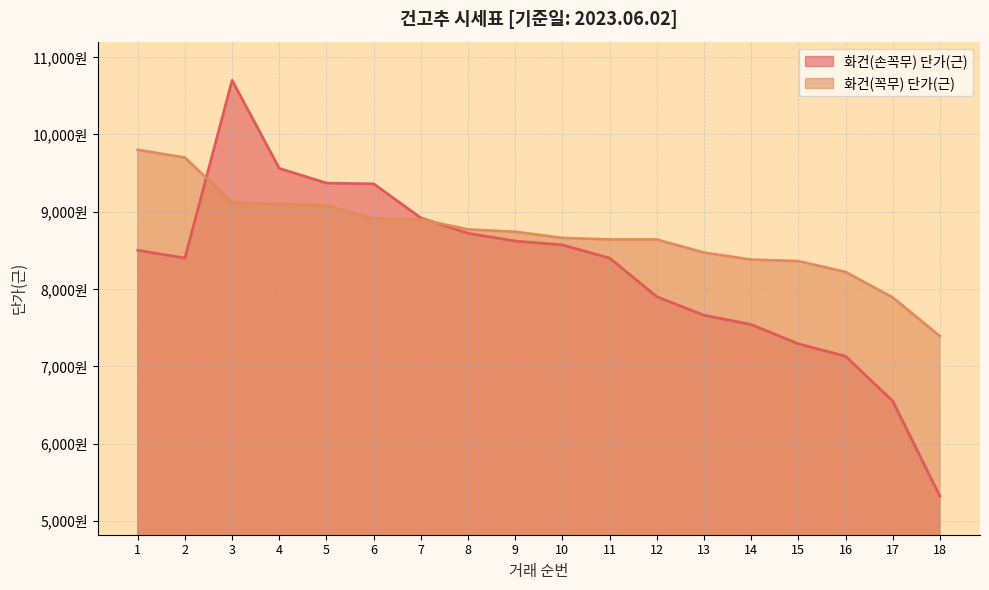

The 화건(손꼭무) 단가(근) series shows 2673 at 17. True or false?

False